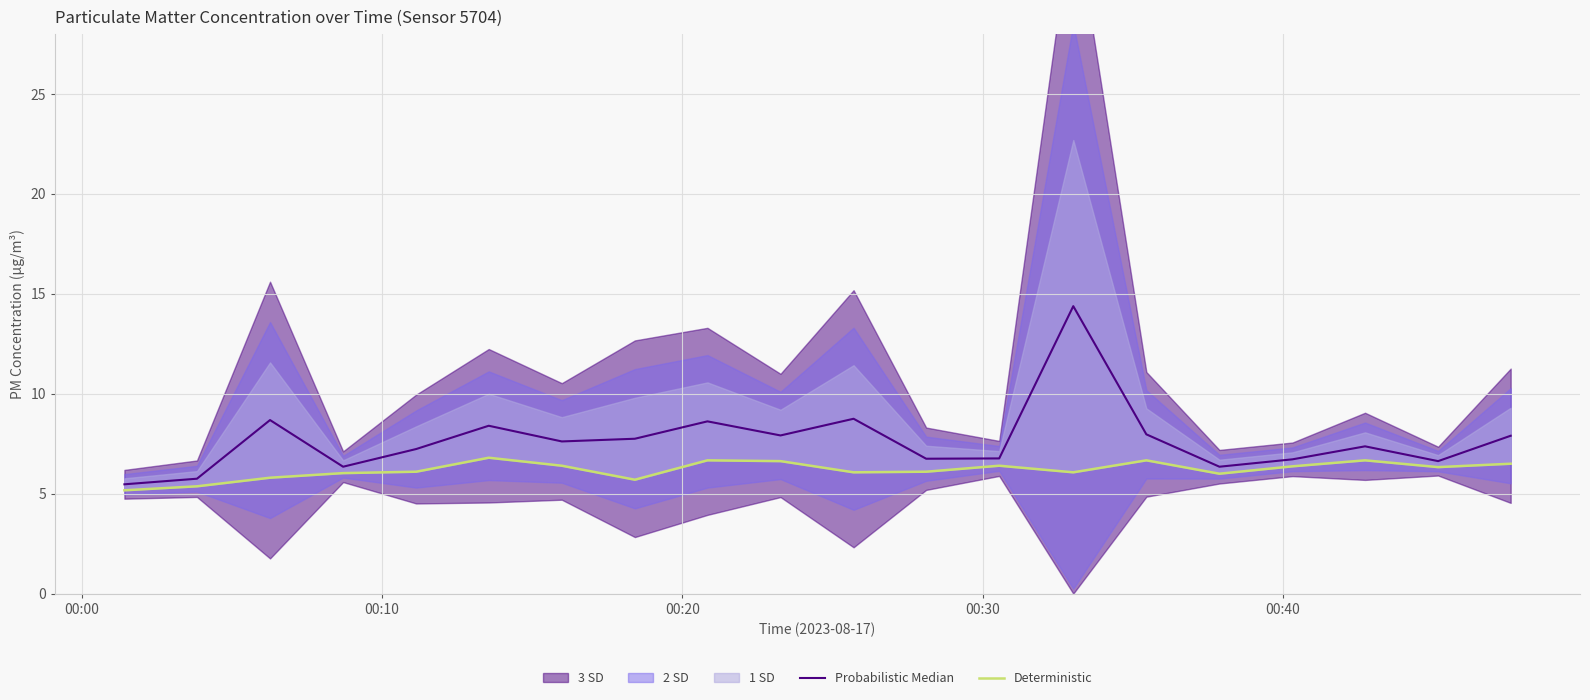

Does the chart display data point markers on the line(s)?

No